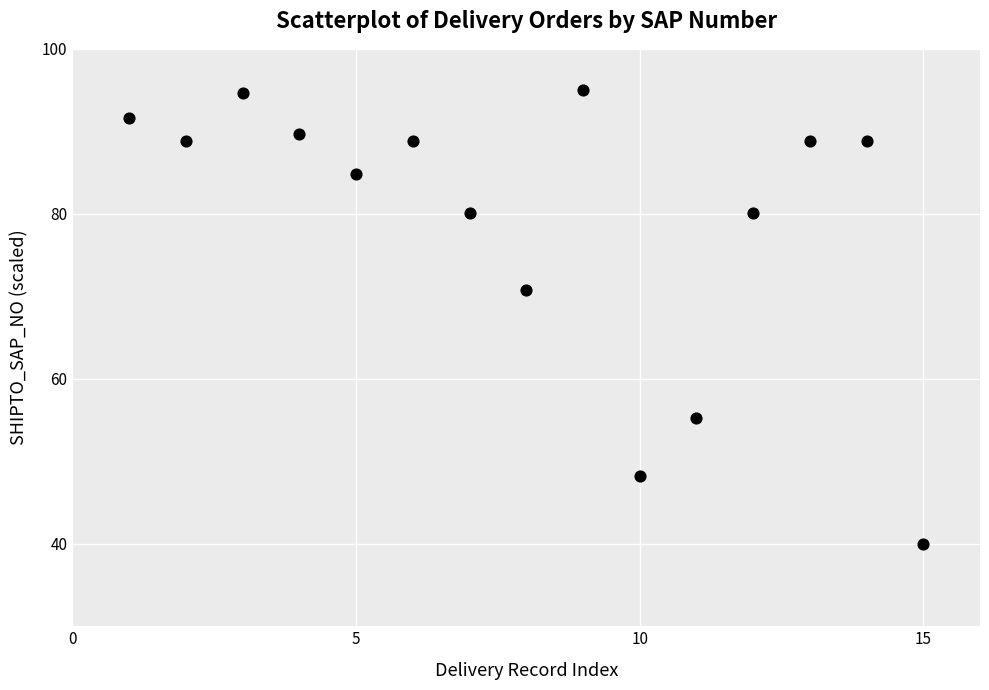

What Y value in the scatter plot is closest to 67?

70.8